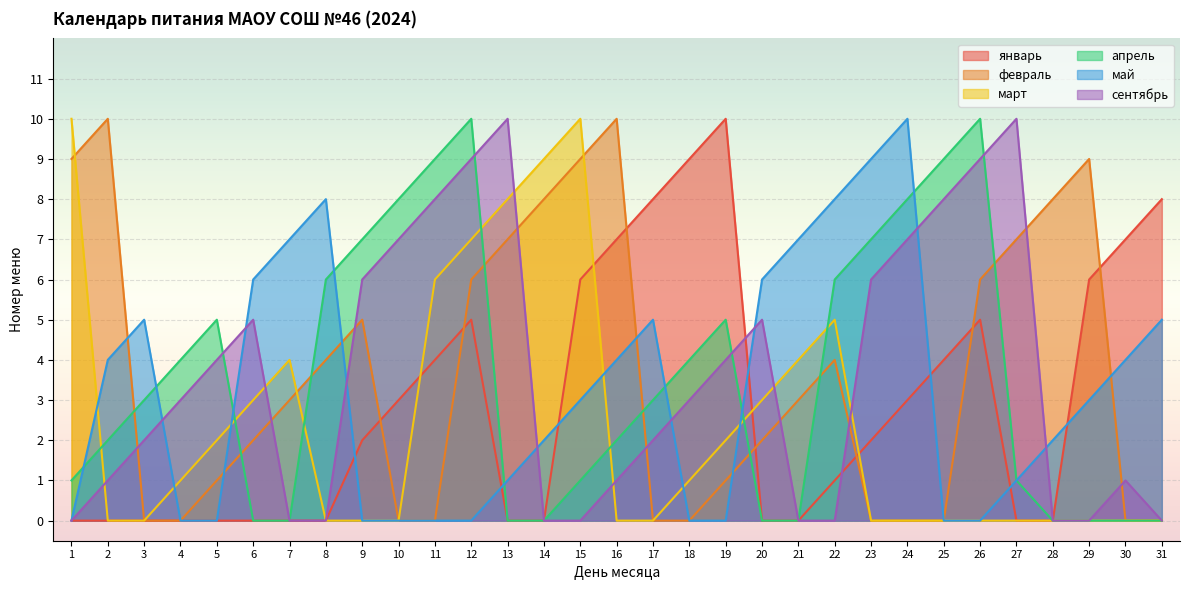

True or false: январь and февраль intersect in this chart.

True